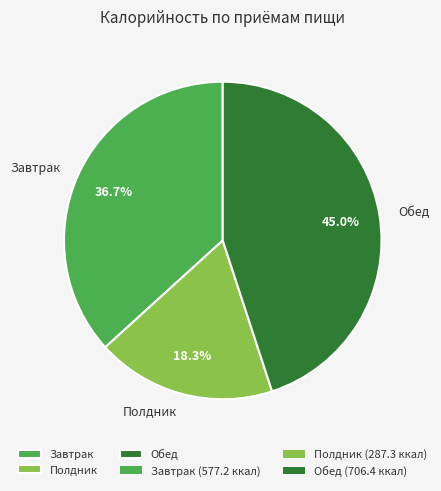

True or false: Полдник accounts for 18% of the total.

True